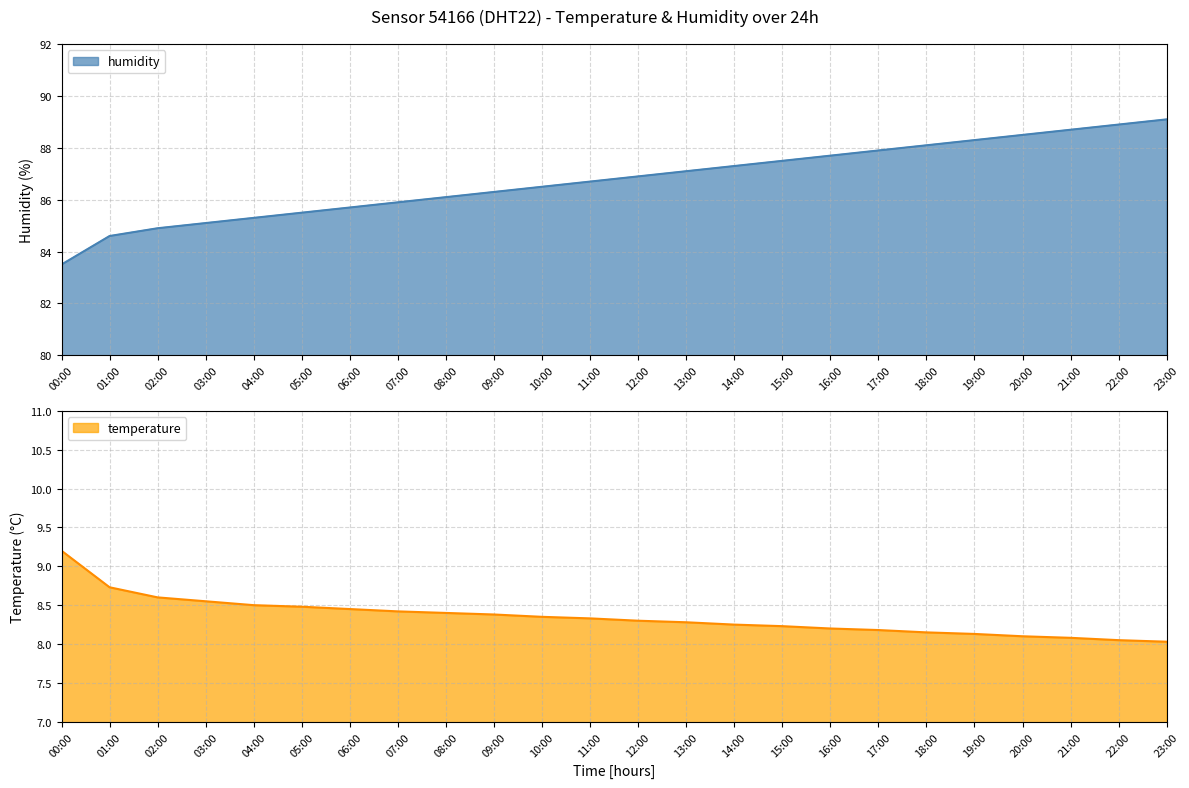

Between 03:00 and 09:00, which is larger?

03:00